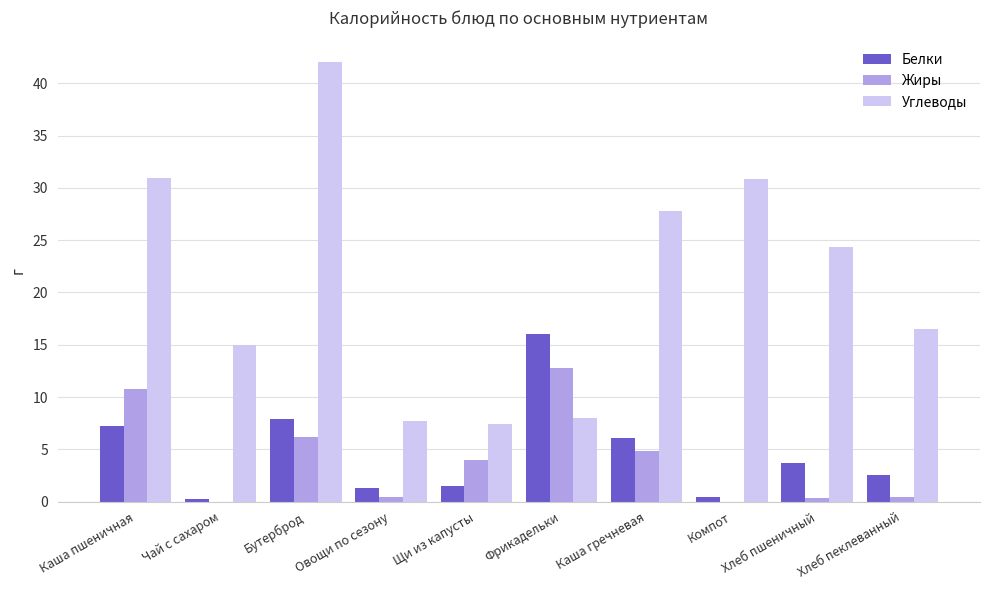

Are the bars horizontal?

No